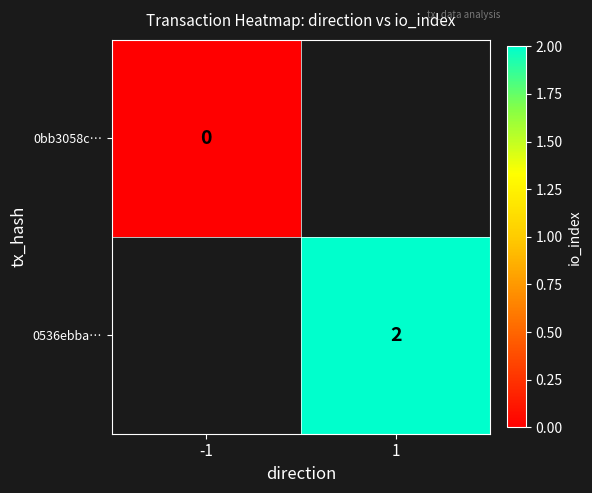

Rank the categories by 0bb3058c… value from lowest to highest.

-1, 1